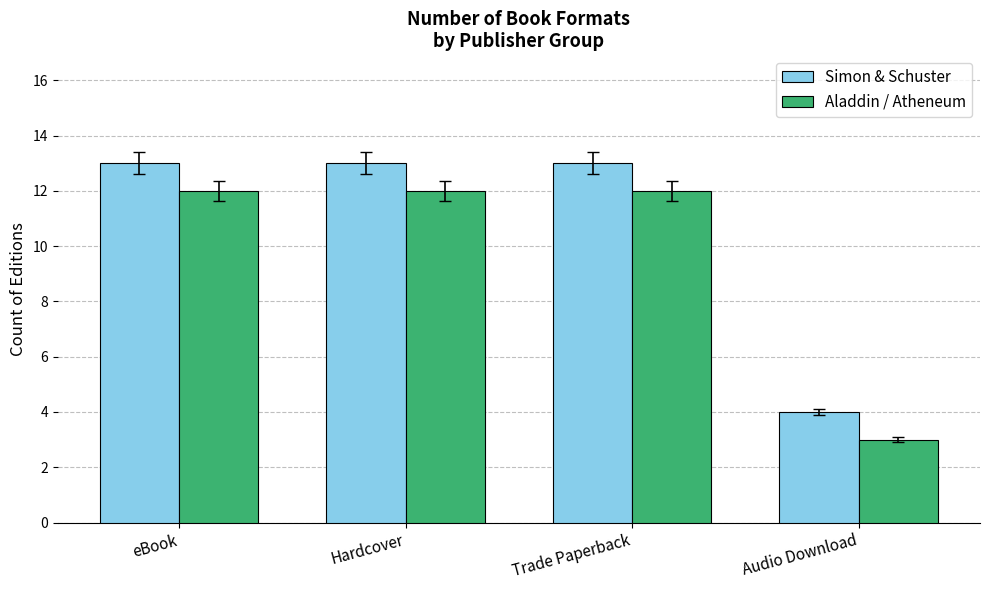

What is the smallest value displayed?

3